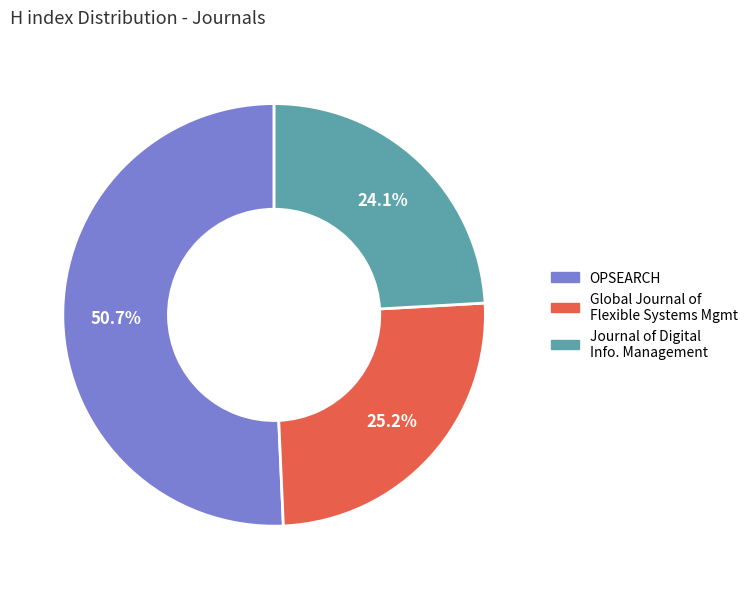

Is there any slice that represents more than half of the pie?

Yes